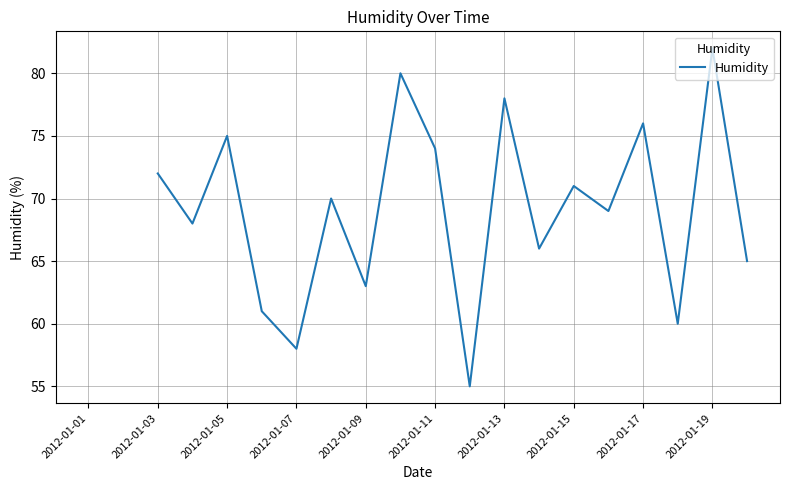

Does the chart display data point markers on the line(s)?

No